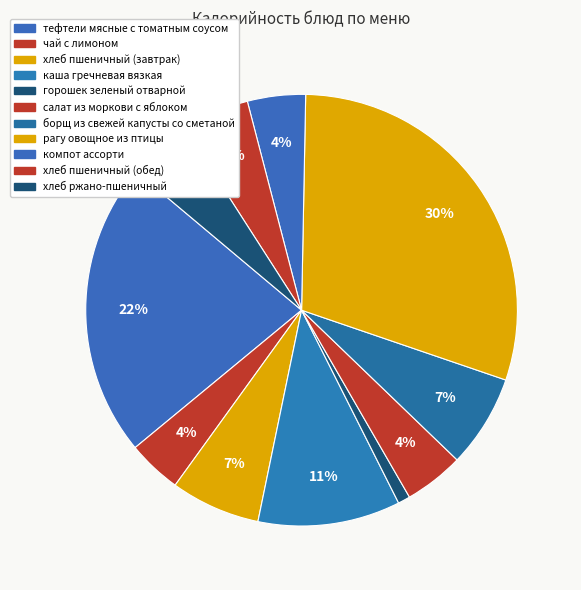

To the nearest percent, what portion does каша гречневая вязкая represent?

11%